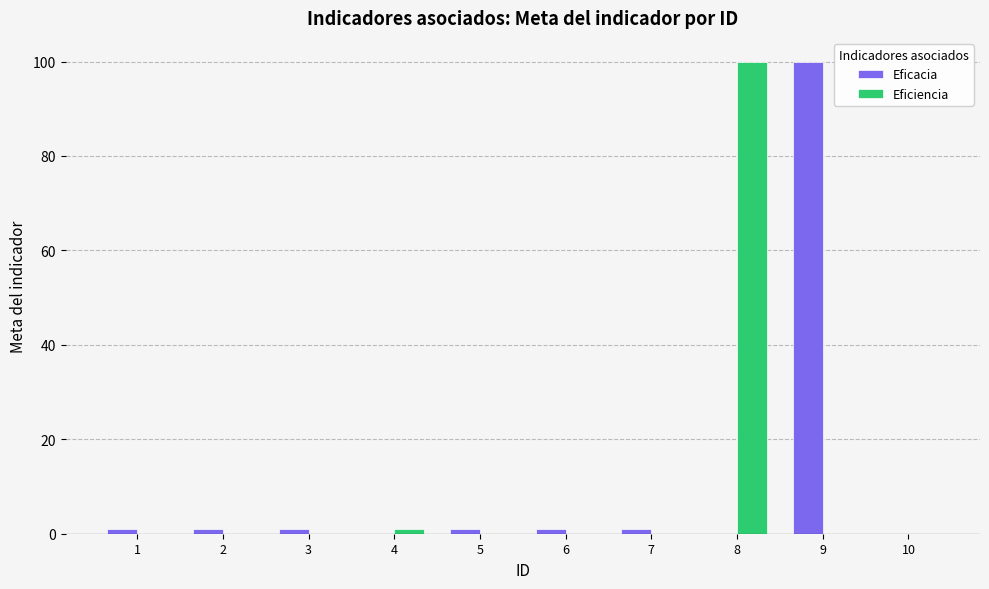

What is the greatest value displayed?

100